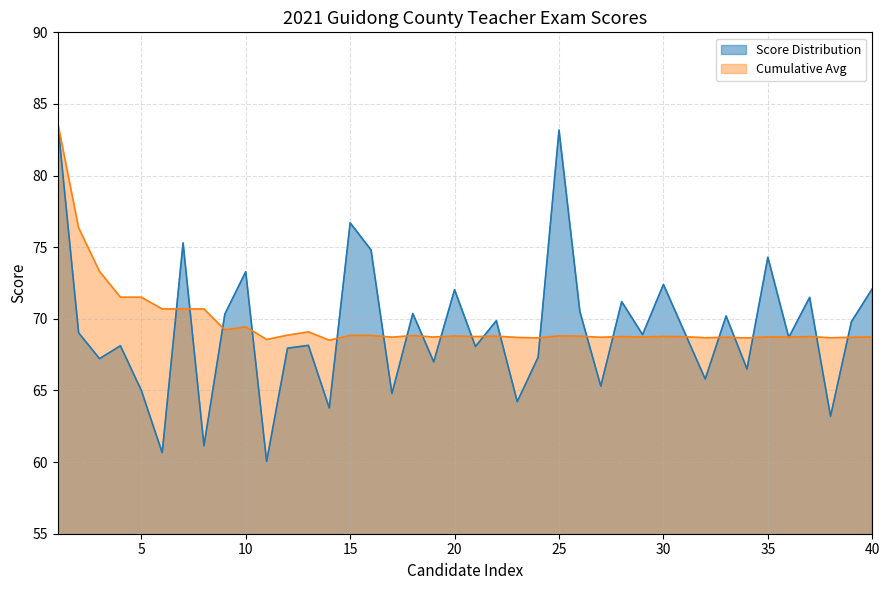

Which series has the largest total across all categories?

Cumulative Avg